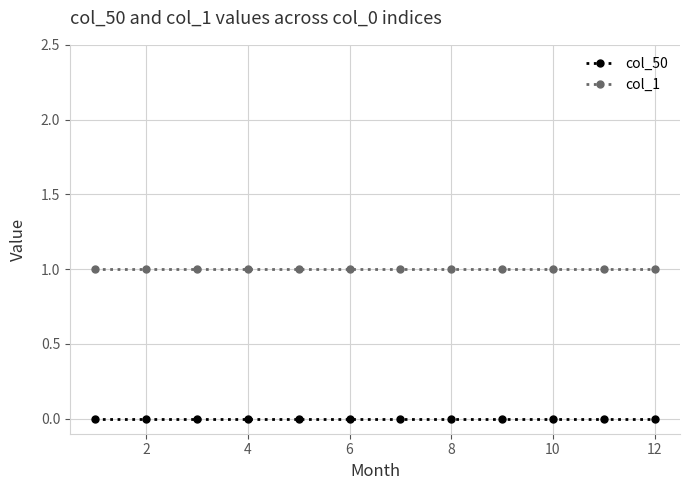

Rank the series by their average value, from lowest to highest.

col_50, col_1